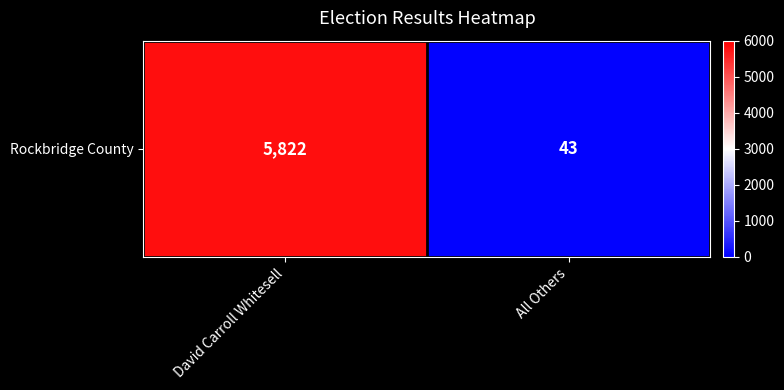

The value at David Carroll Whitesell is 5822. True or false?

True